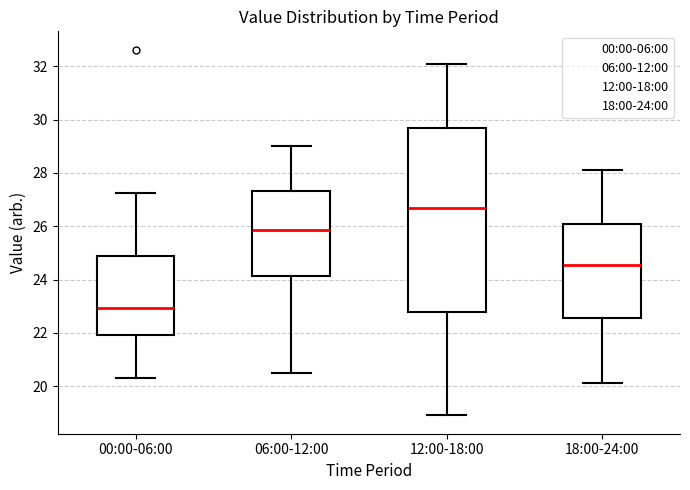

Reading left to right, transcribe this box plot: for each box, give where its median line is, the range the box spans, and where its two whiskers end, as read against the y-axis. The values are not printed on the chart, so give them approximately, as read against the axis.

00:00-06:00: median 23.0, box 22.0 to 24.8, whiskers 20.4 to 27.2
06:00-12:00: median 25.8, box 24.2 to 27.4, whiskers 20.6 to 29.0
12:00-18:00: median 26.8, box 22.8 to 29.8, whiskers 19.0 to 32.2
18:00-24:00: median 24.6, box 22.6 to 26.2, whiskers 20.2 to 28.2